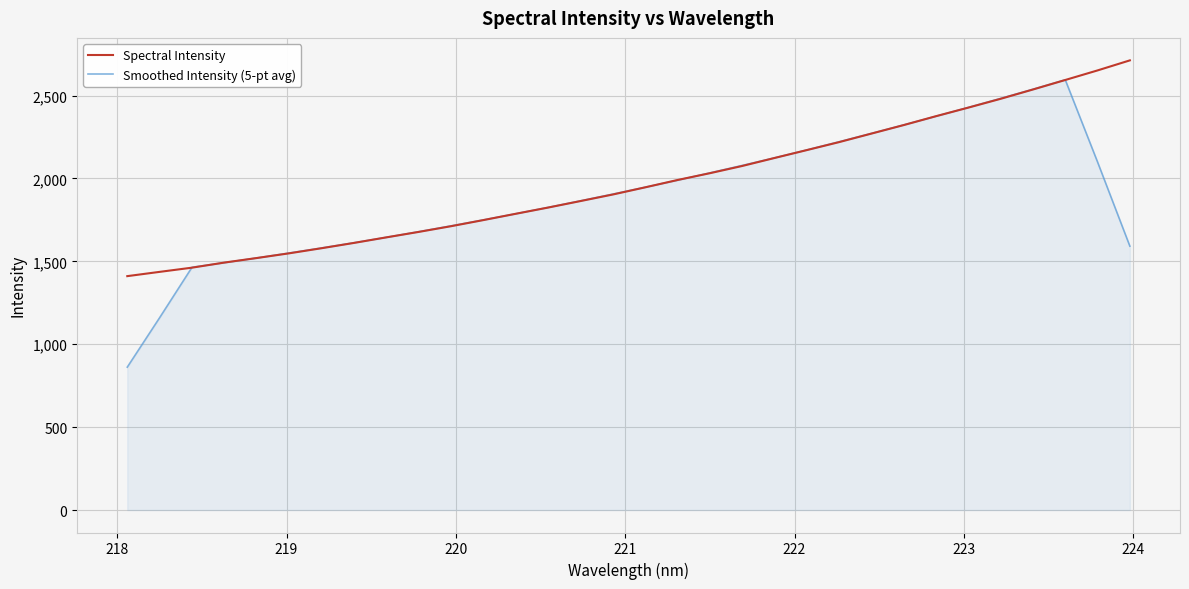

After their last crossing, which series has the higher values: Spectral Intensity or Smoothed Intensity (5-pt avg)?

Spectral Intensity